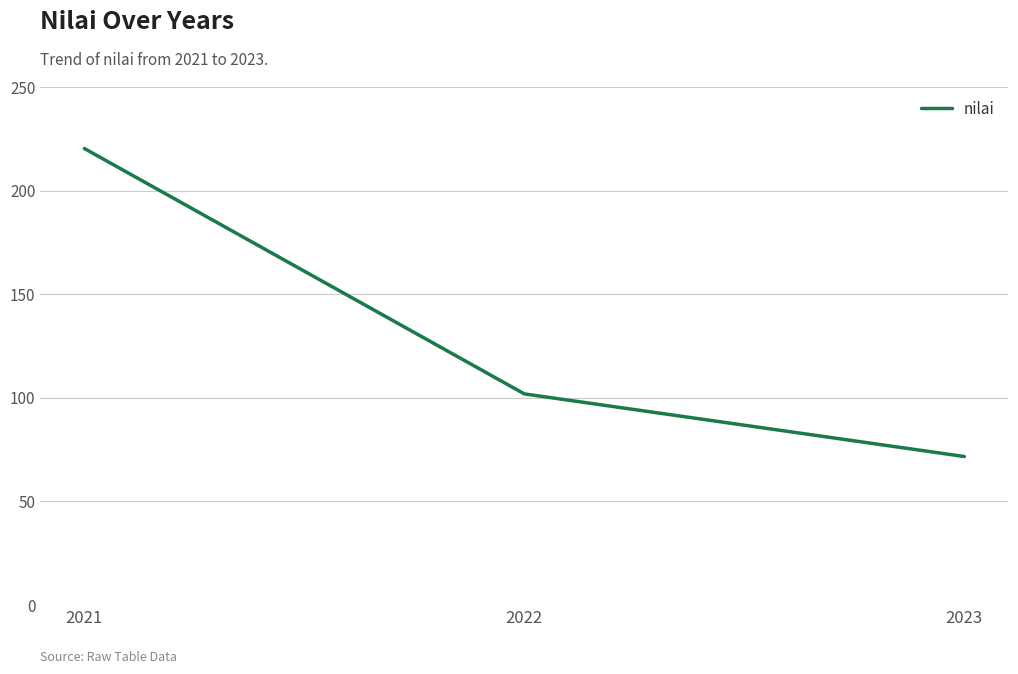

What is the change in value from 2021 to 2023?

-148.7